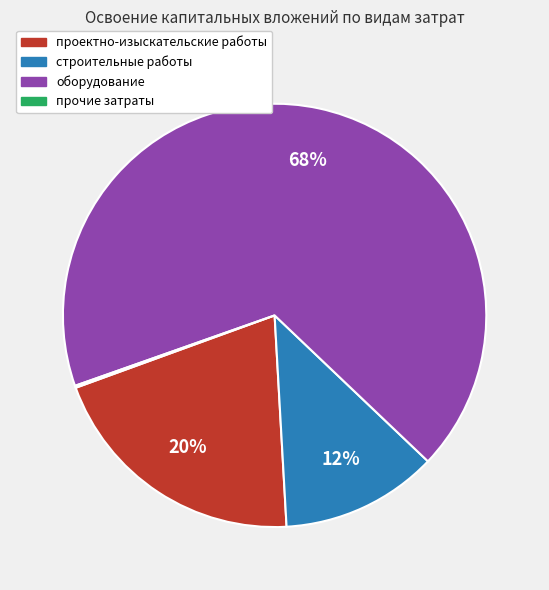

Which slice is the largest?

оборудование